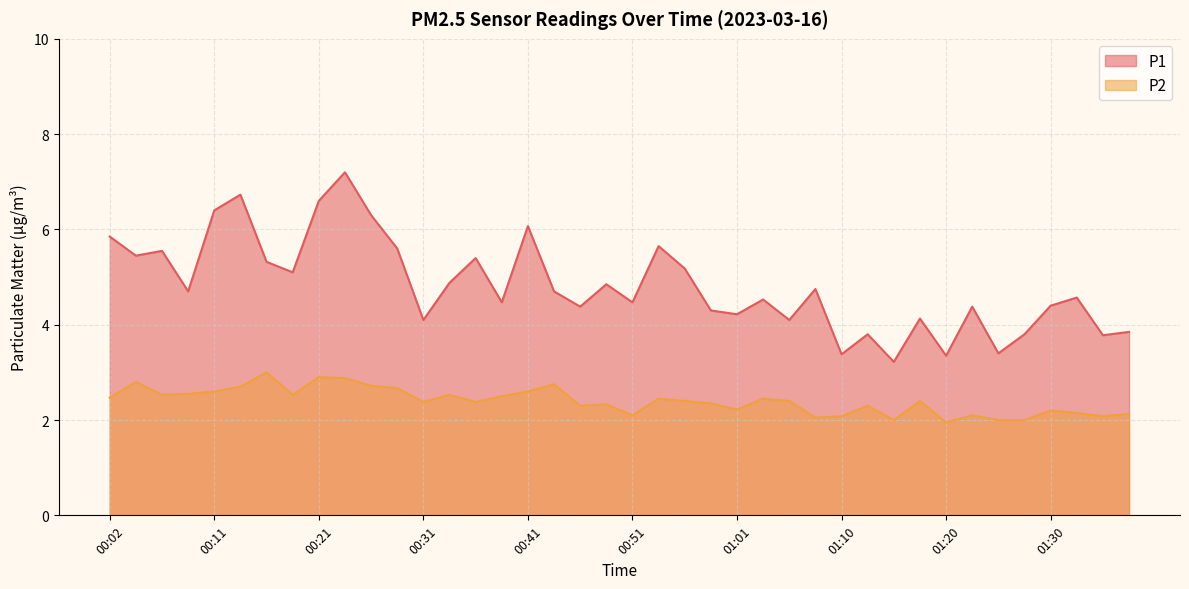

What position from the right is 00:11?

36